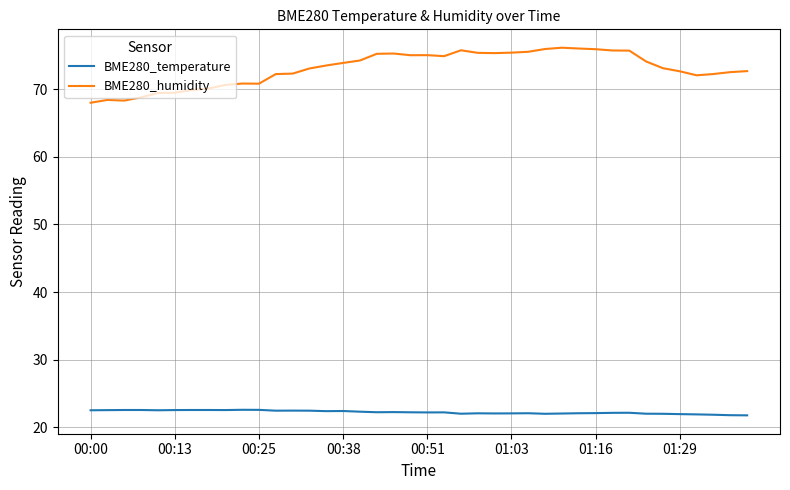

True or false: BME280_humidity and BME280_temperature intersect in this chart.

False